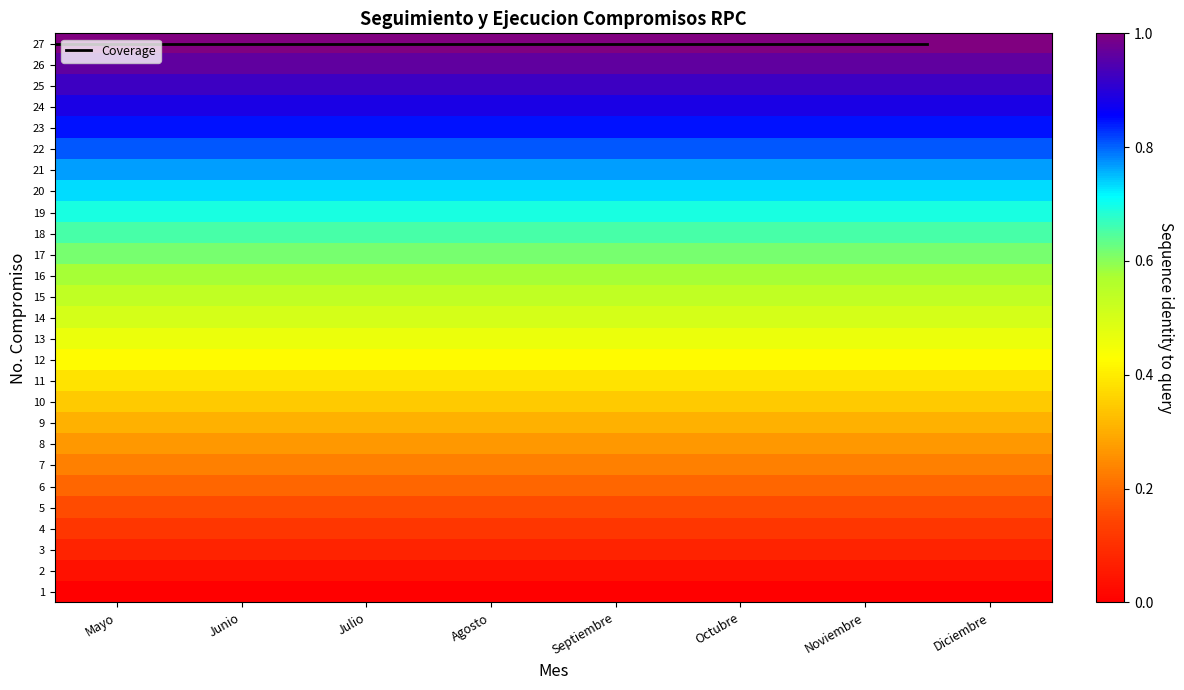

What is the lowest value of the 3 series?

0.1